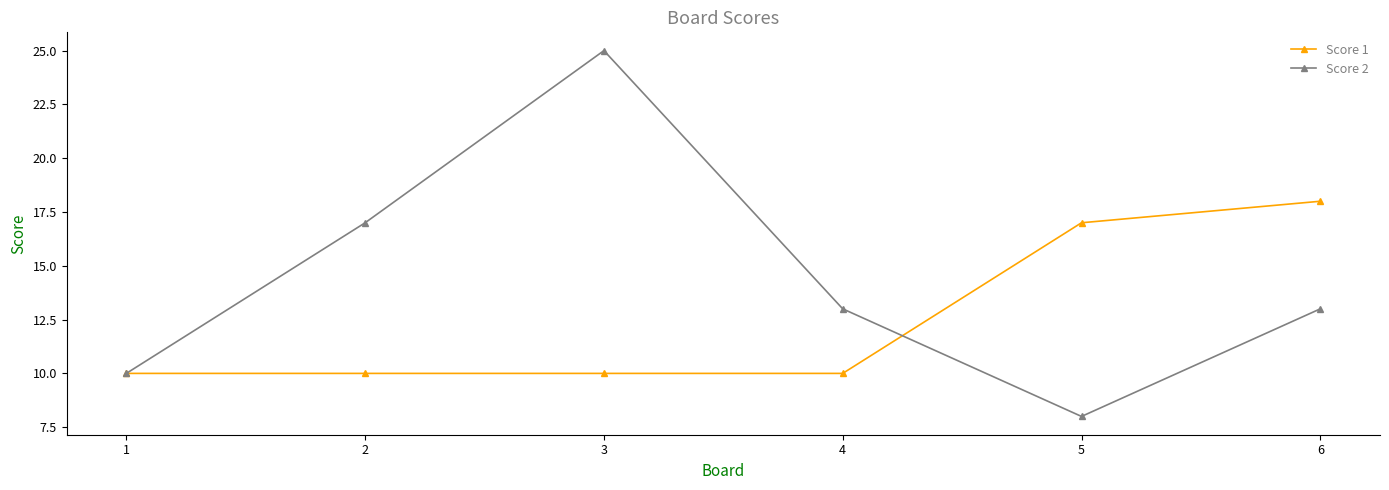

What is the value of the Score 2 point at the 5th from the left?

8